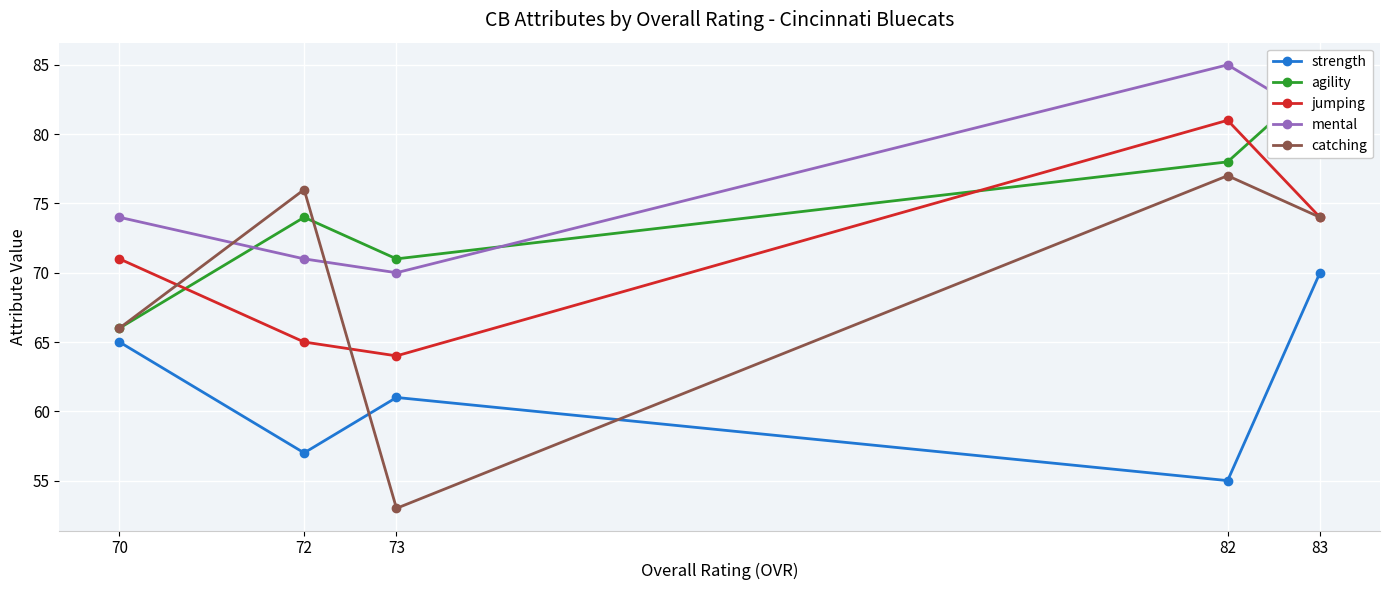

Reading right to left, transcribe all the data shown in this chart.

strength: 70=65	72=57	73=61	82=55	83=70
agility: 70=66	72=74	73=71	82=78	83=84
jumping: 70=71	72=65	73=64	82=81	83=74
mental: 70=74	72=71	73=70	82=85	83=81
catching: 70=66	72=76	73=53	82=77	83=74